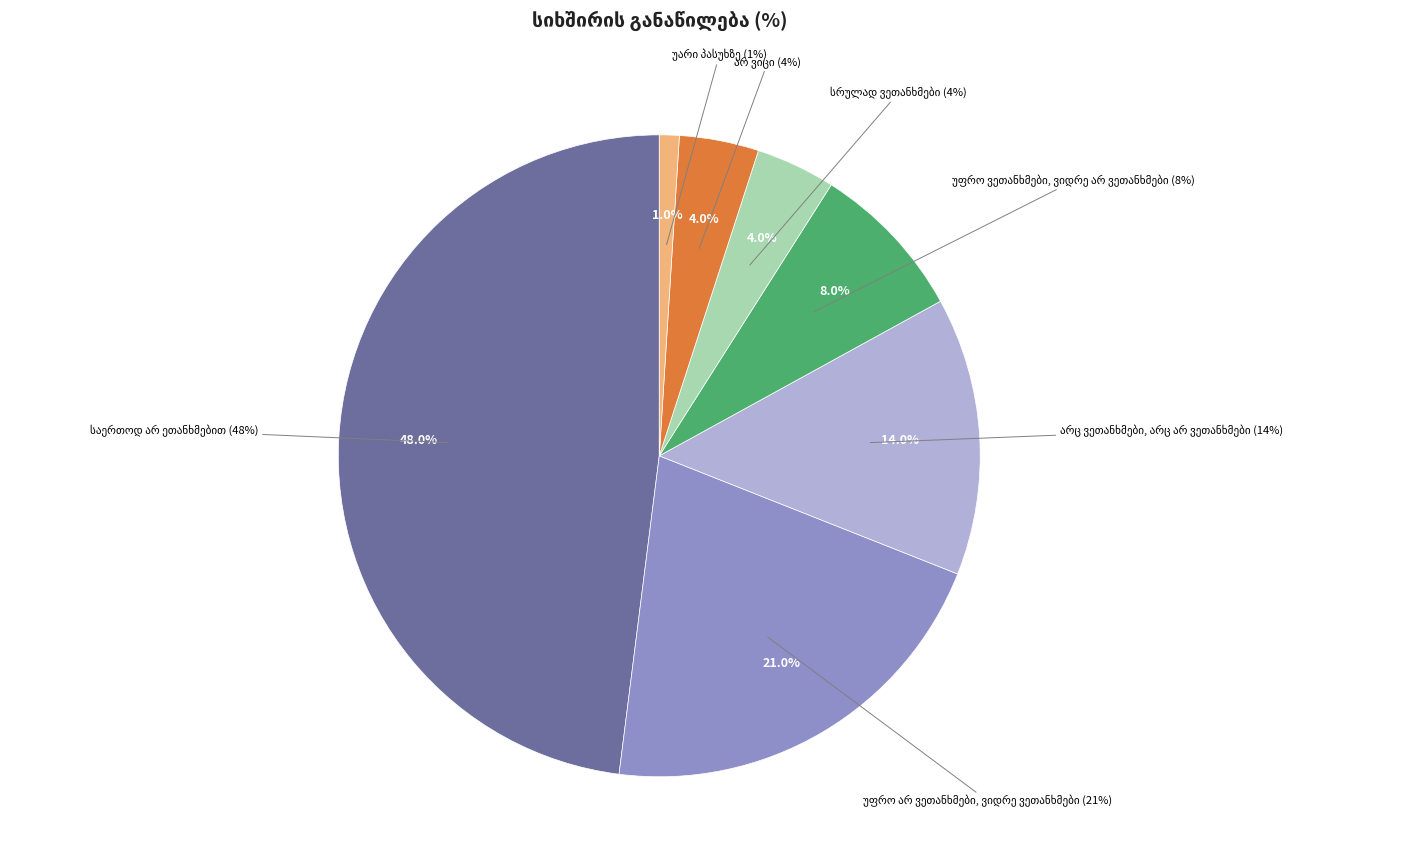

What is the total percentage of არც ვეთანხმები, არც არ ვეთანხმები and უფრო ვეთანხმები, ვიდრე არ ვეთანხმები?

22.0%